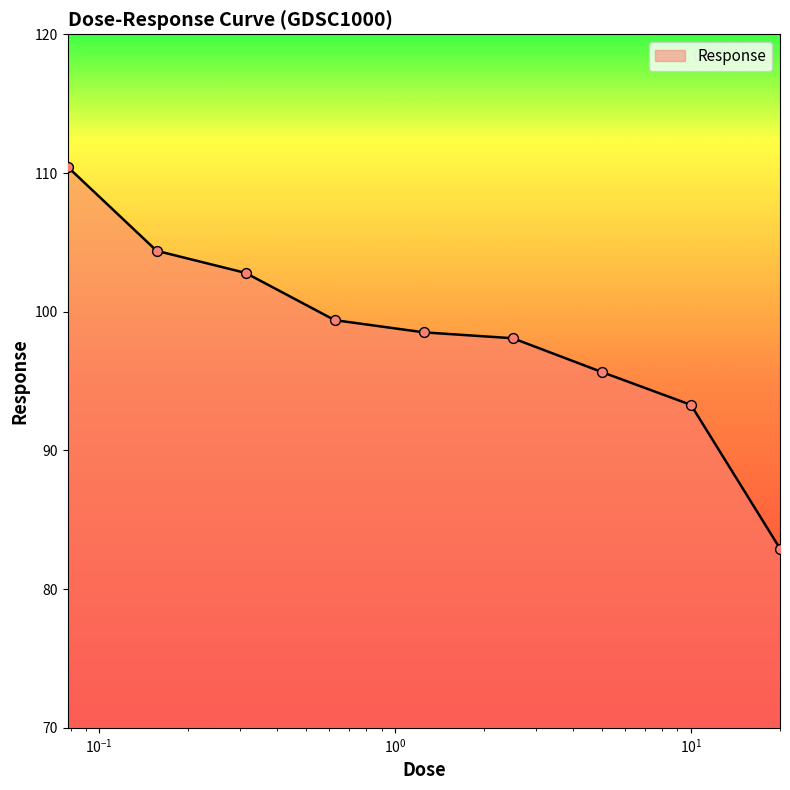

What is the greatest value displayed?

110.5